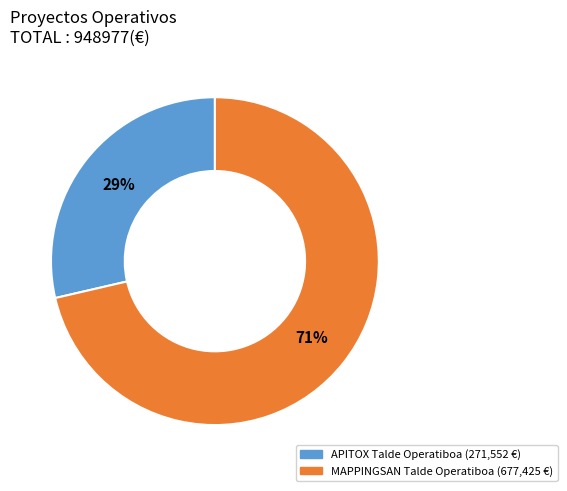

How many segments does this pie chart have?

2